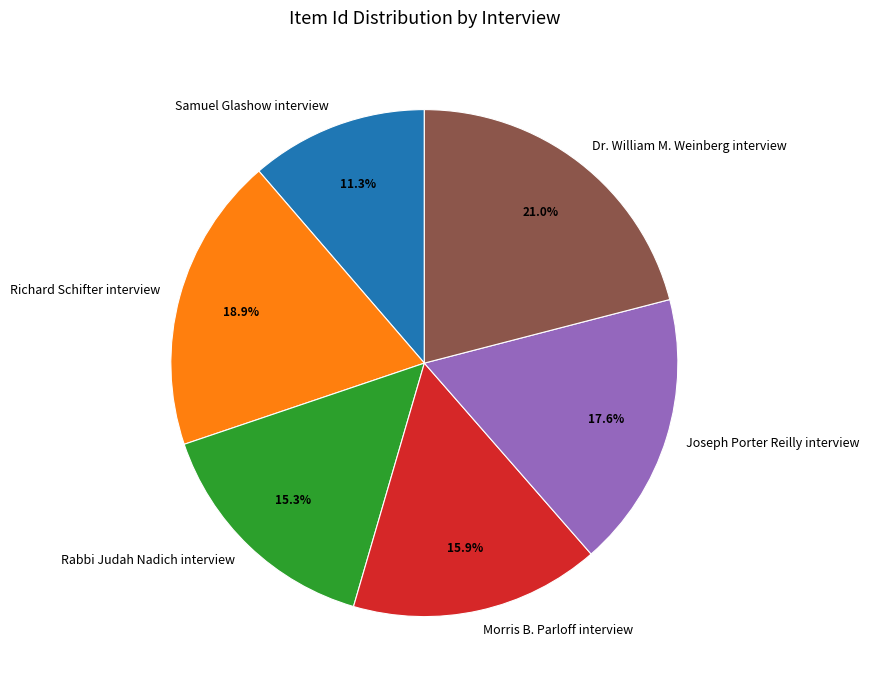

To the nearest percent, what percentage of the pie is Joseph Porter Reilly interview?

18%